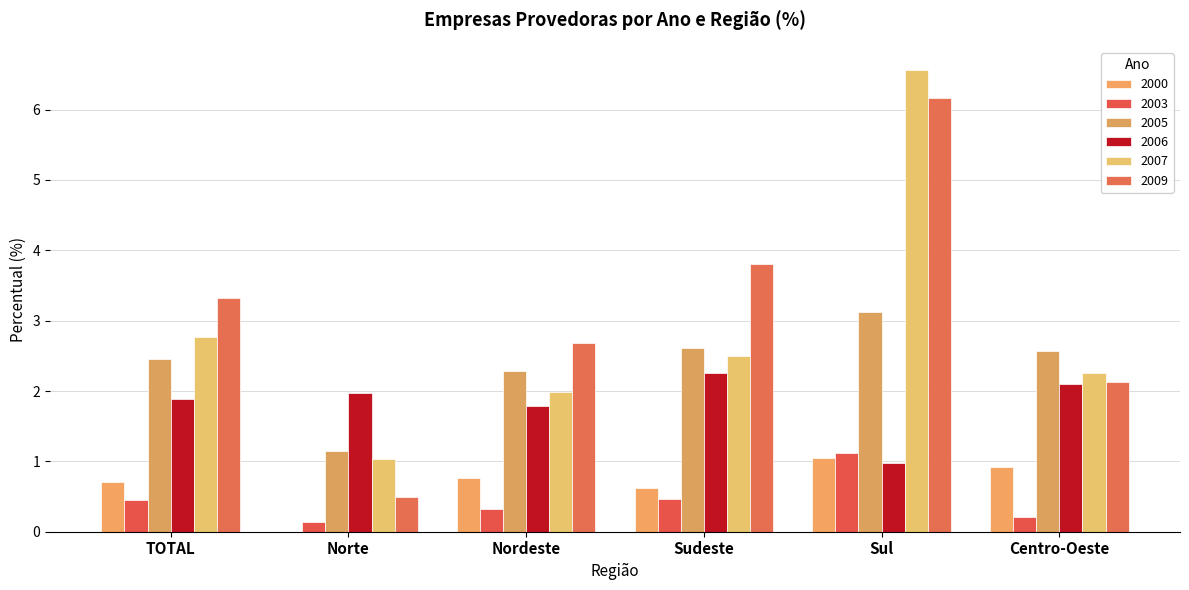

What is the label of the 4th bar from the left?

Sudeste